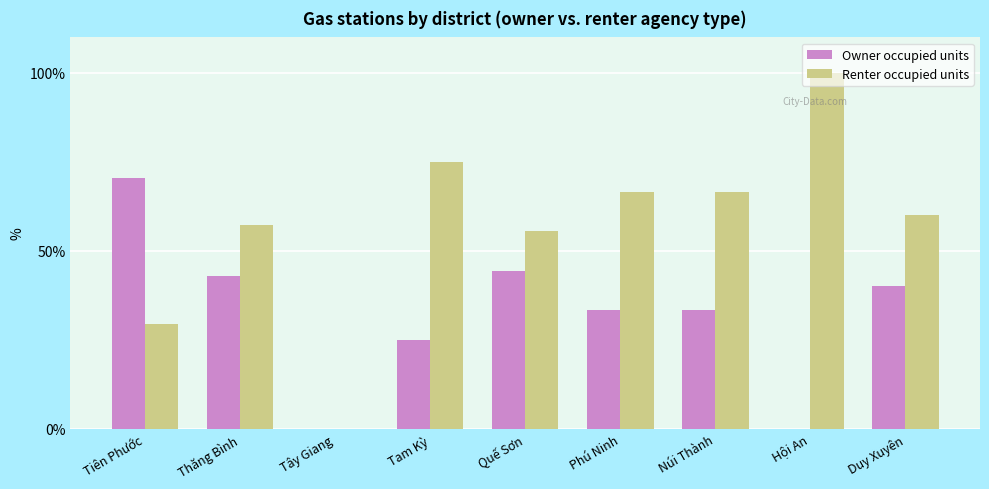

How many positive values does the Renter occupied units series have?

8